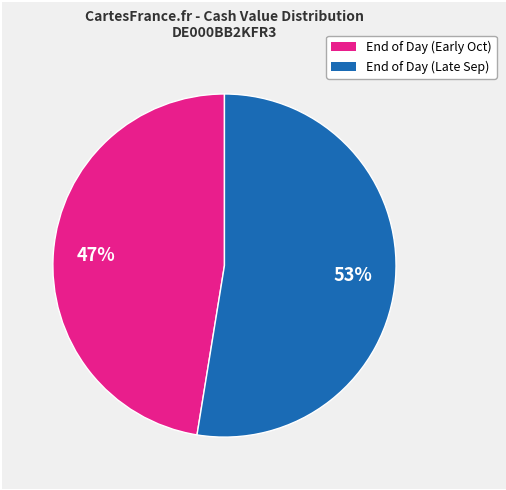

To the nearest percent, what is the average slice percentage?

50%